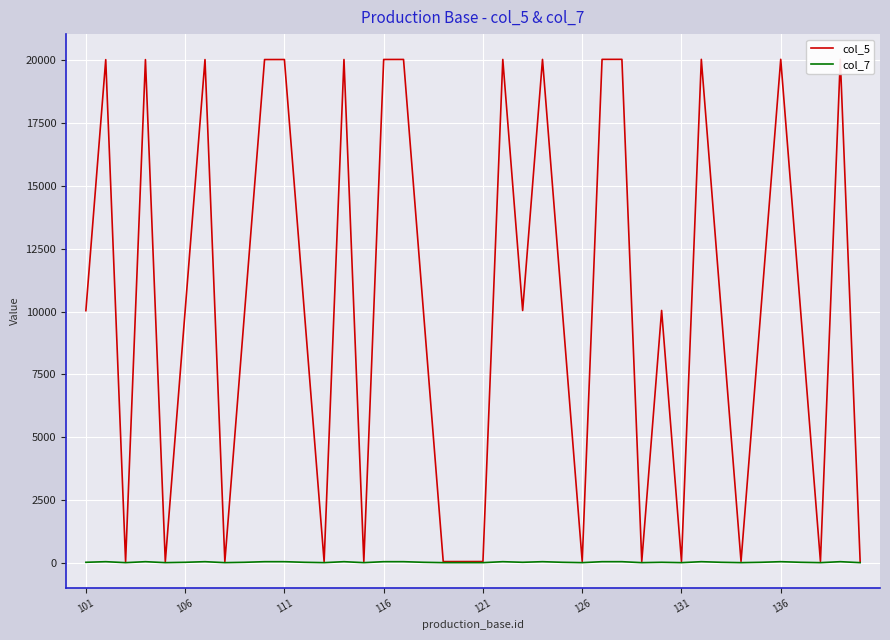

What position from the right is 116?

25